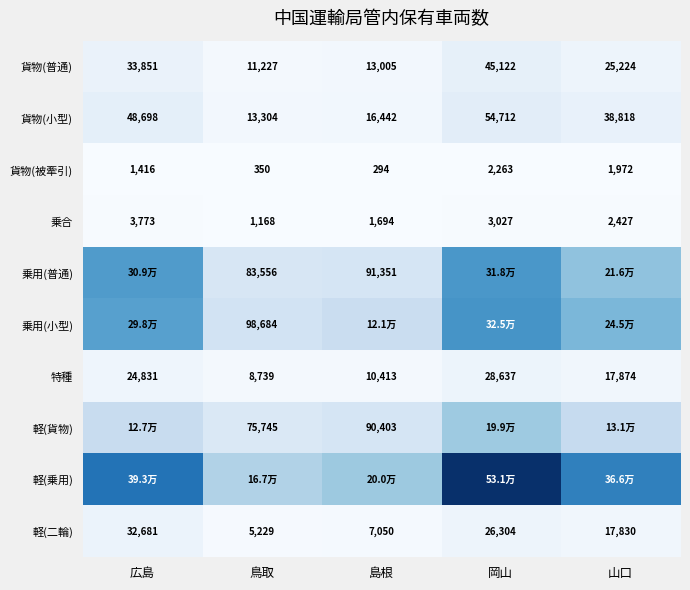

What is the greatest value displayed?

530875